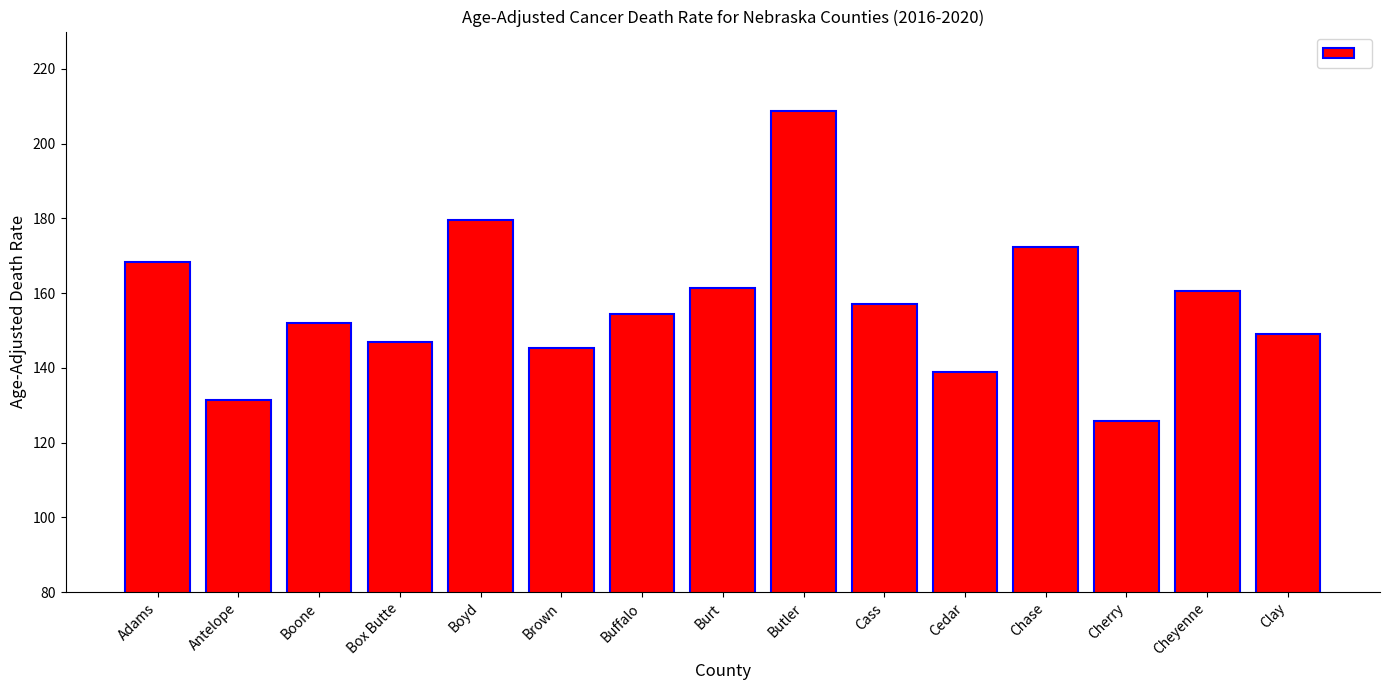

What is the average value?

156.8